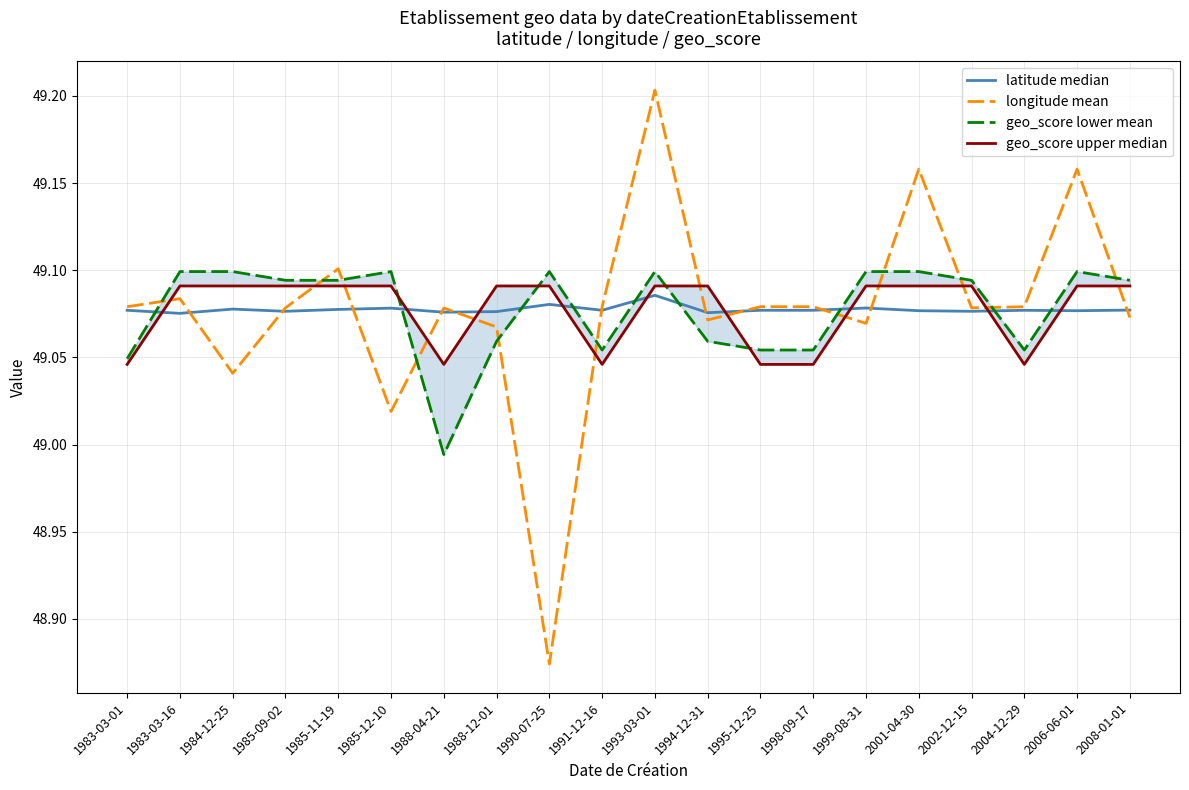

At which label is geo_score lower mean closest to 49?

1988-04-21